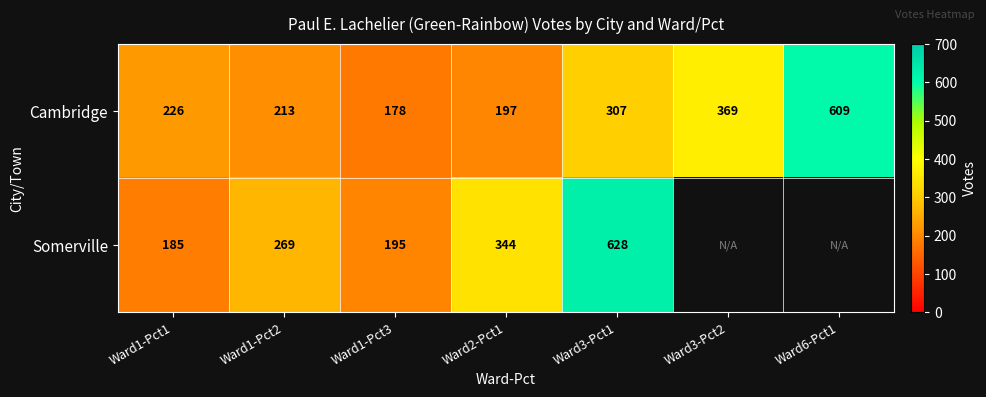

True or false: Somerville has a value of 273 at Ward1-Pct1.

False